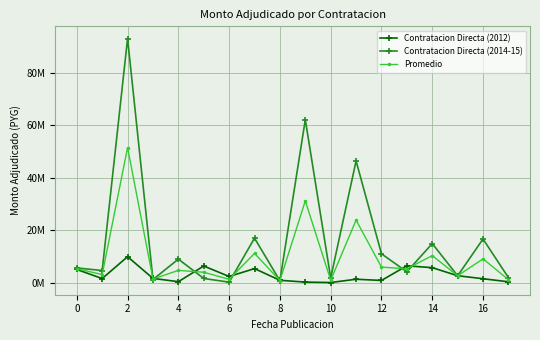

What are all the series names shown in the legend?

Contratacion Directa (2012), Contratacion Directa (2014-15), Promedio